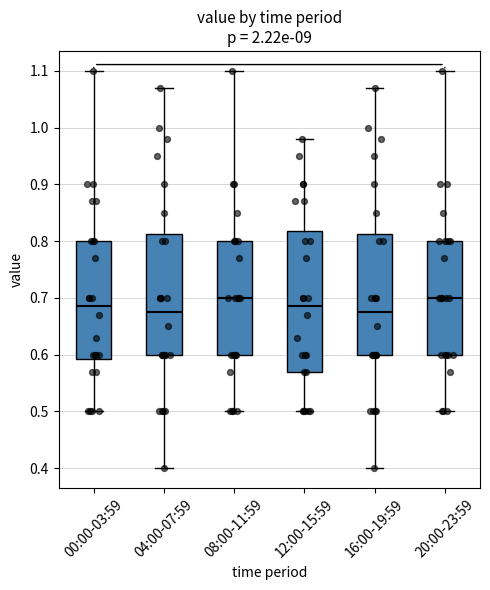

Which box is the tallest, from its lower edge to its upper edge?

12:00-15:59